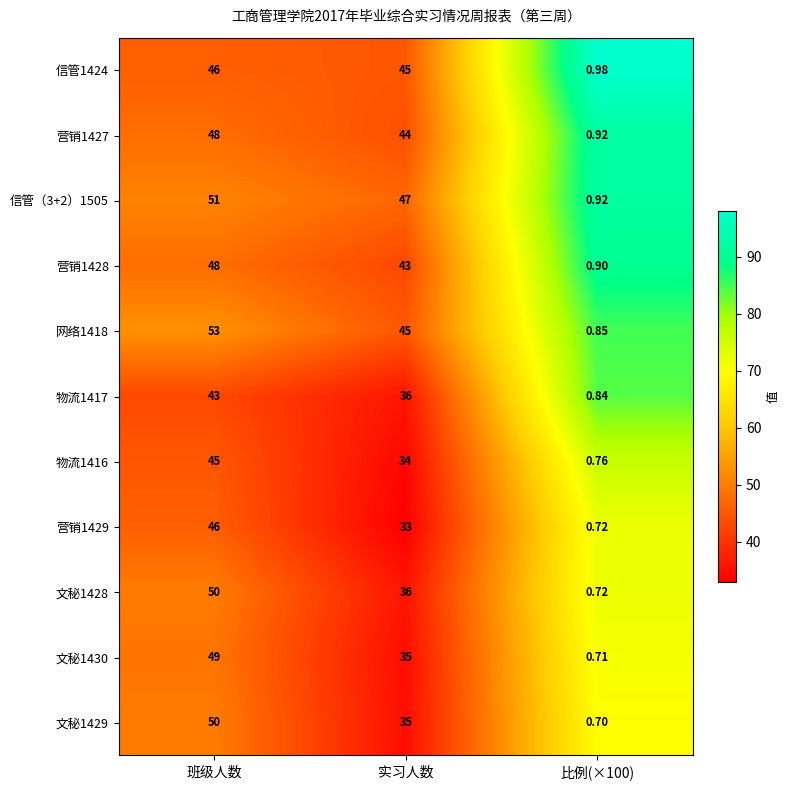

At which category is the sum across all series the highest?

班级人数